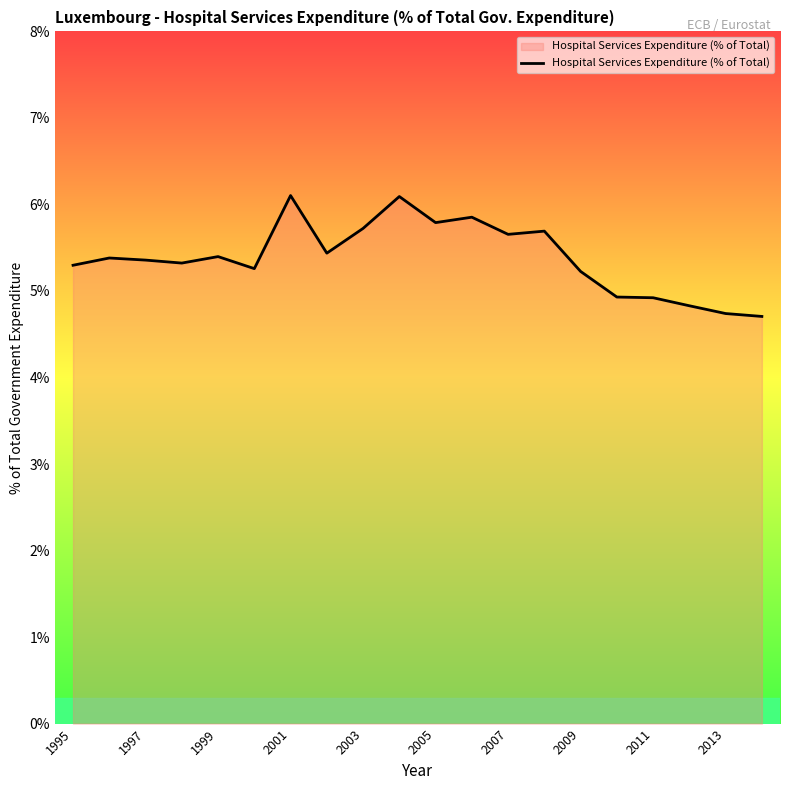

What is the maximum value shown in the chart?

6.1